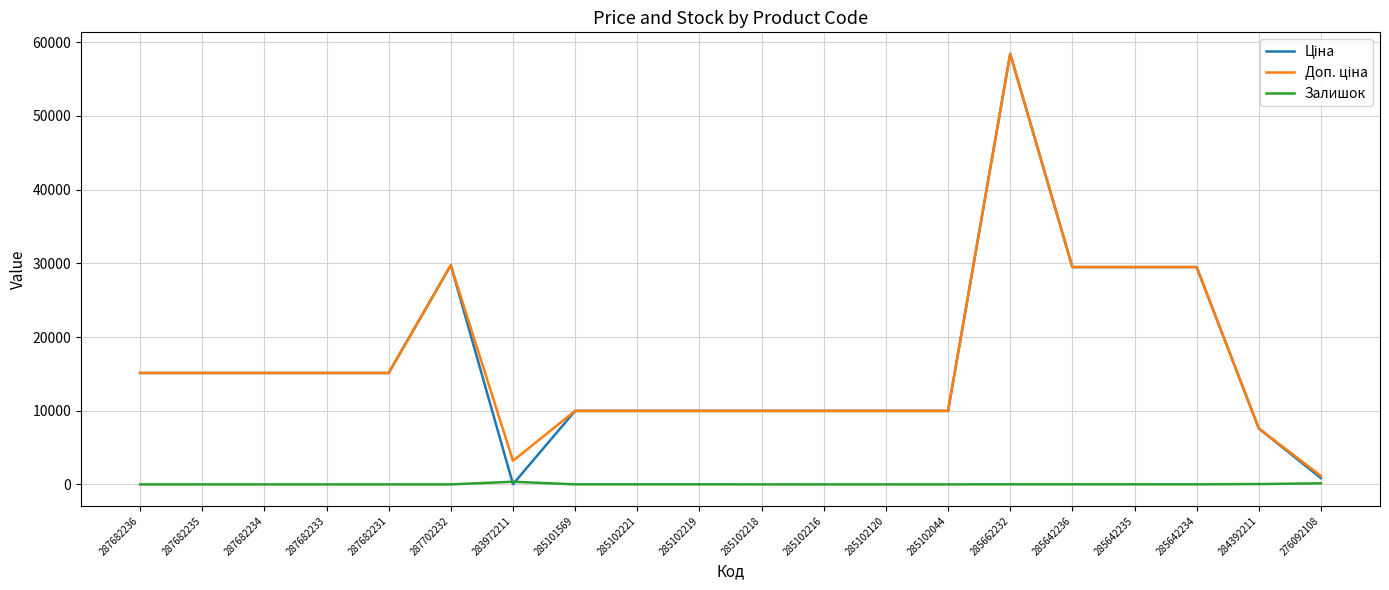

What is the total value across all series at 287682234?

30240.0